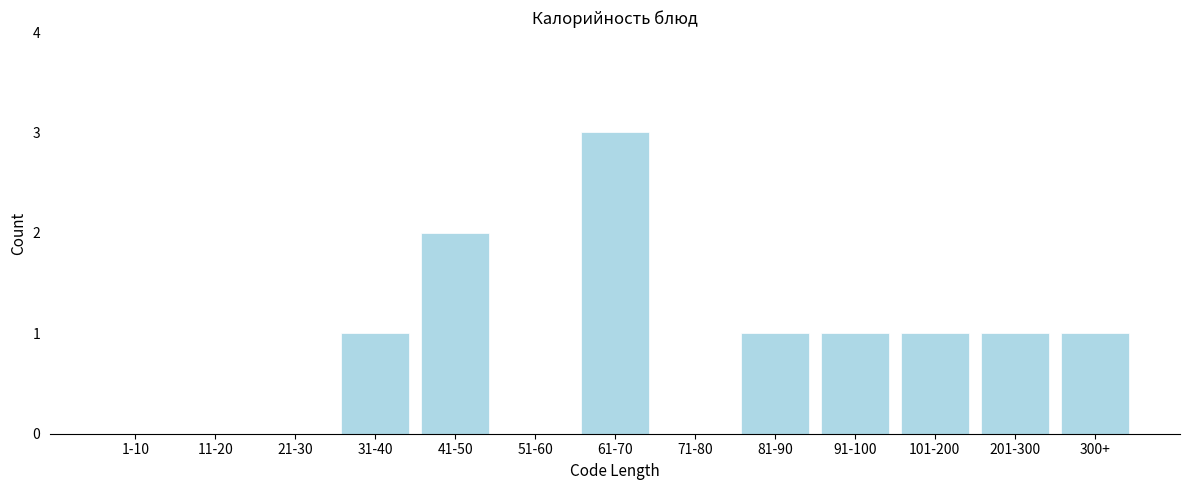

Reading left to right, what are all the values shown in this chart?

1-10=0	11-20=0	21-30=0	31-40=1	41-50=2	51-60=0	61-70=3	71-80=0	81-90=1	91-100=1	101-200=1	201-300=1	300+=1